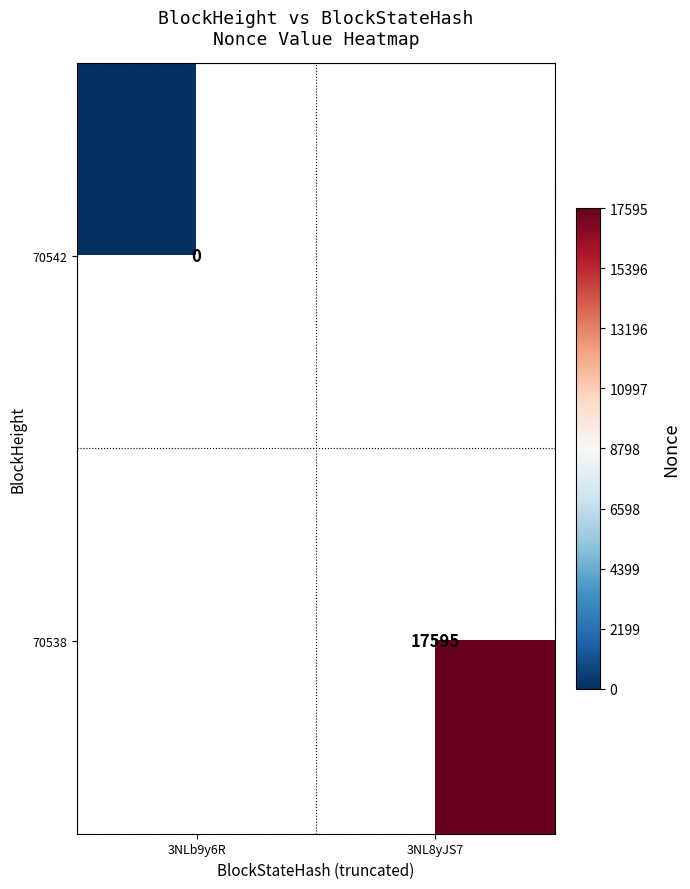

Which category has the lowest value across all series?

3NLb9y6R